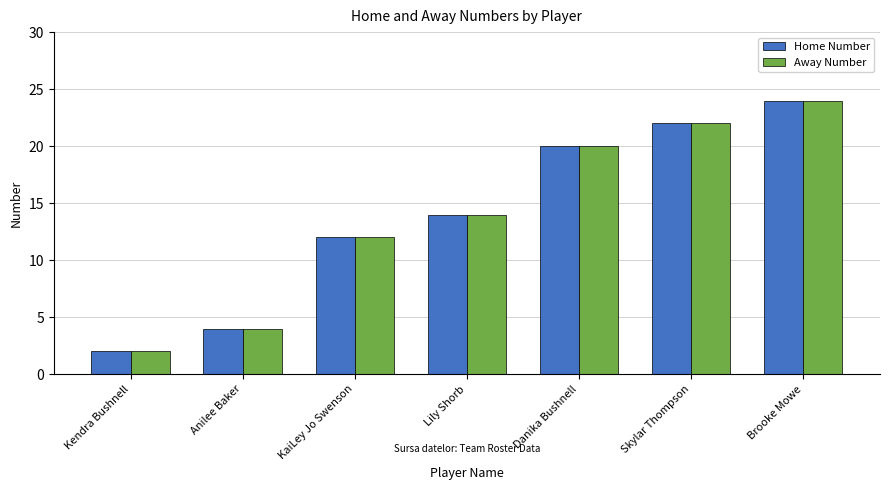

What are all the series names shown in the legend?

Home Number, Away Number